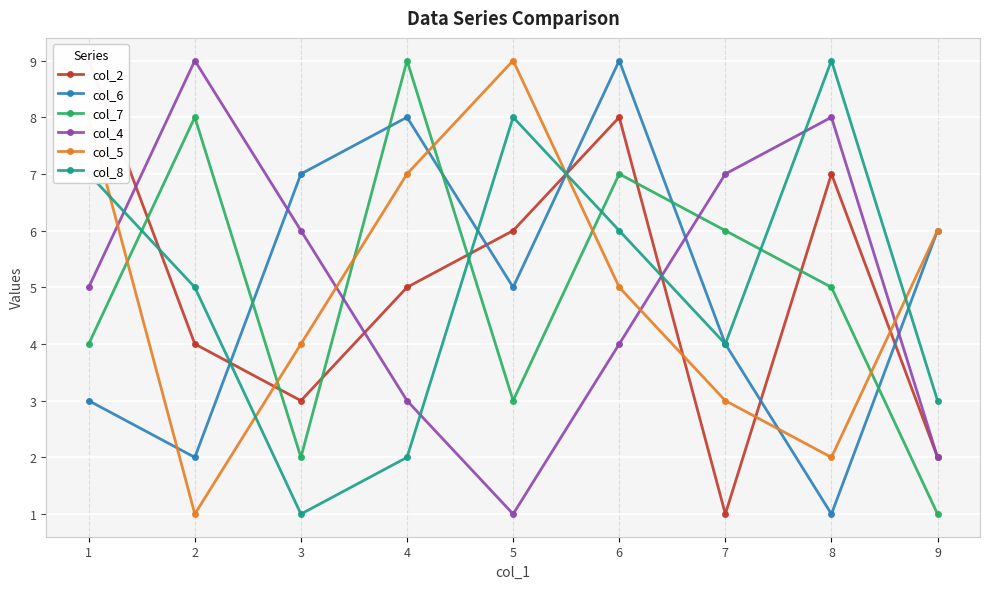

What is the difference between the col_7 values at 6 and 9?

6